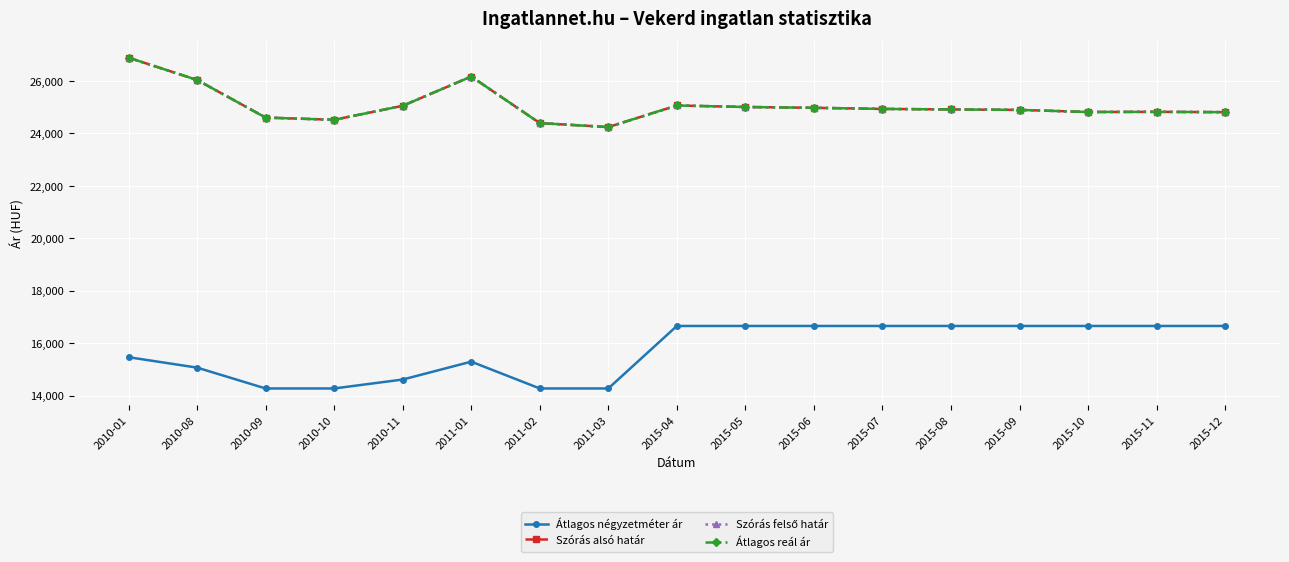

Count the Átlagos négyzetméter ár values in the range 14625 to 16666.

13